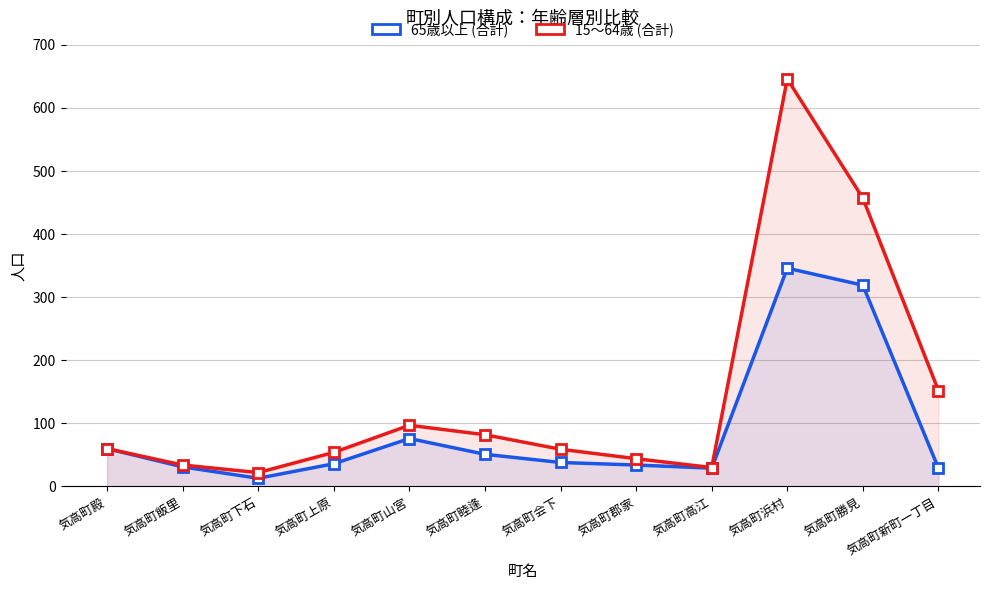

What is the sum of all 15～64歳 (合計) values?

1737